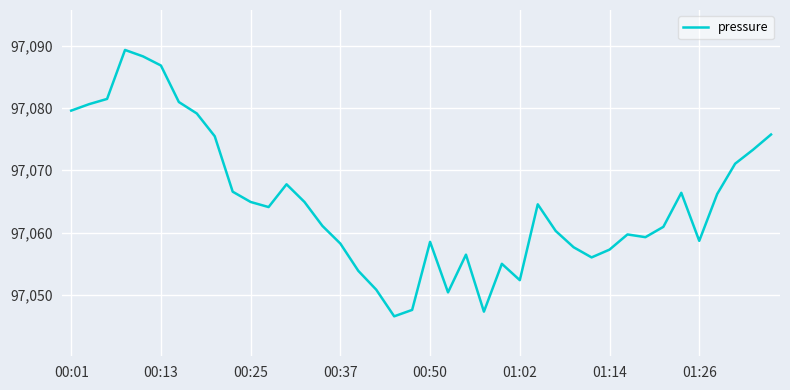

What is the sum of all values?

3882594.8